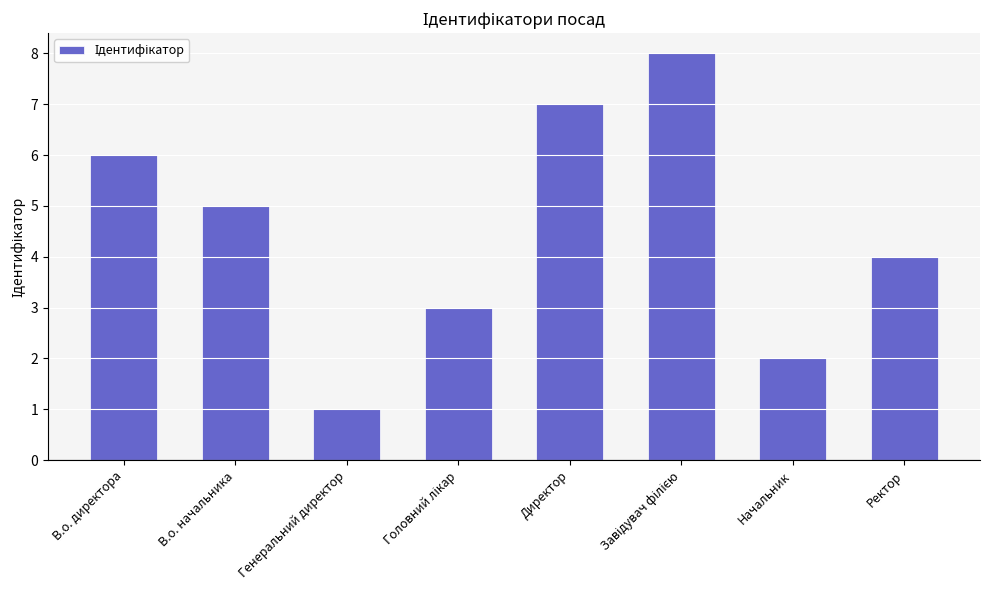

Reading right to left, transcribe all the data shown in this chart.

4	2	8	7	3	1	5	6